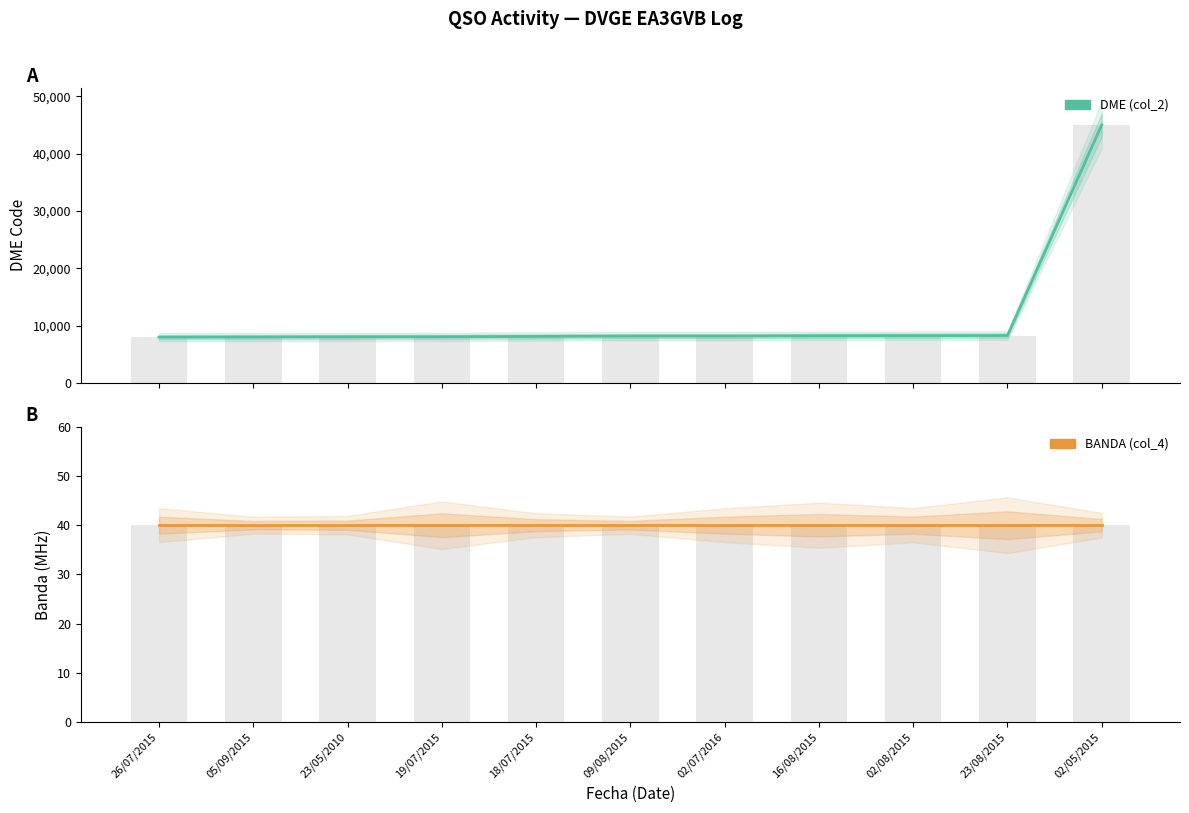

What is the label of the 7th bar from the right?

18/07/2015